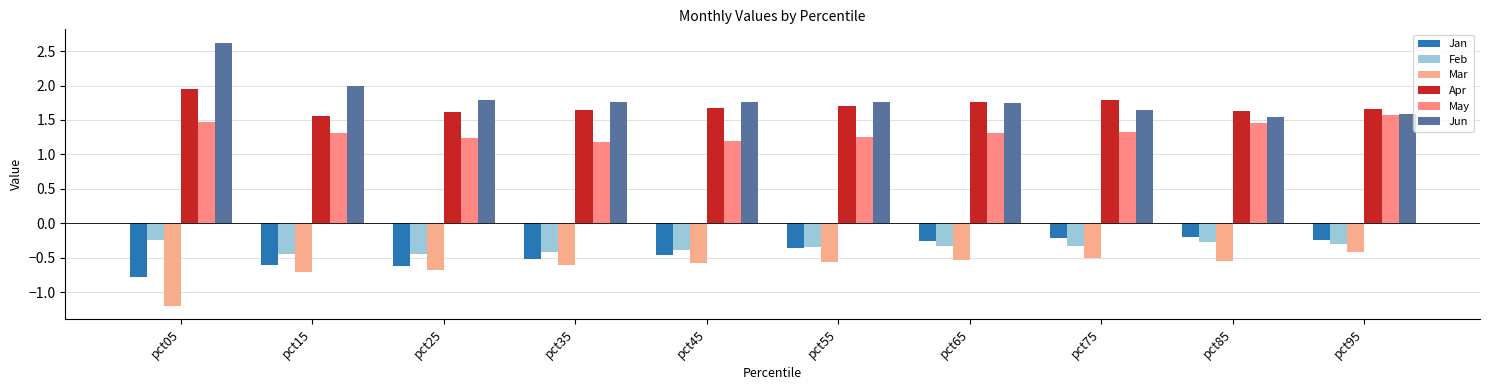

Are the bars grouped side by side (vs. stacked)?

Yes